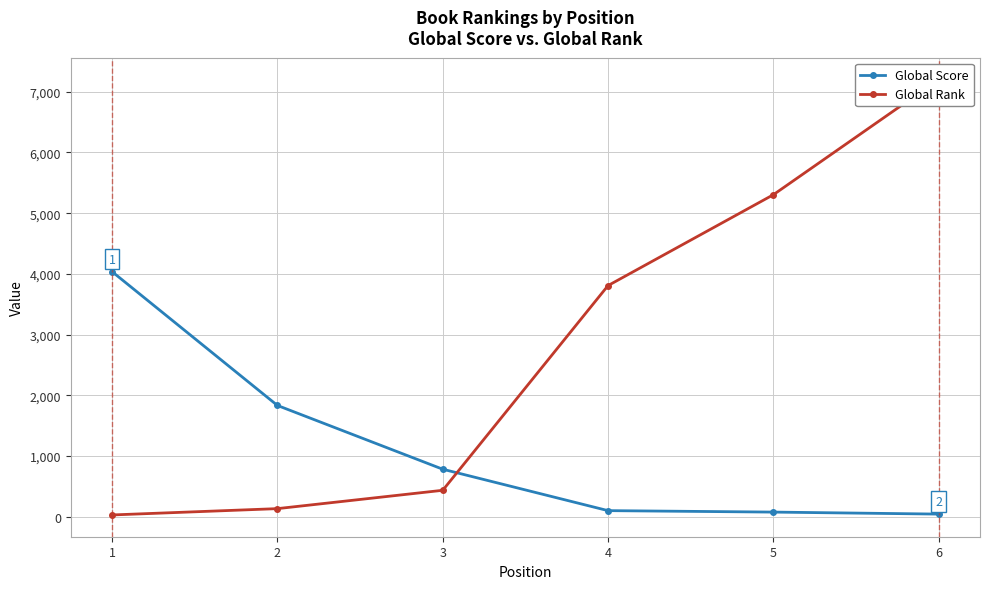

Which series has the largest total across all categories?

Global Rank